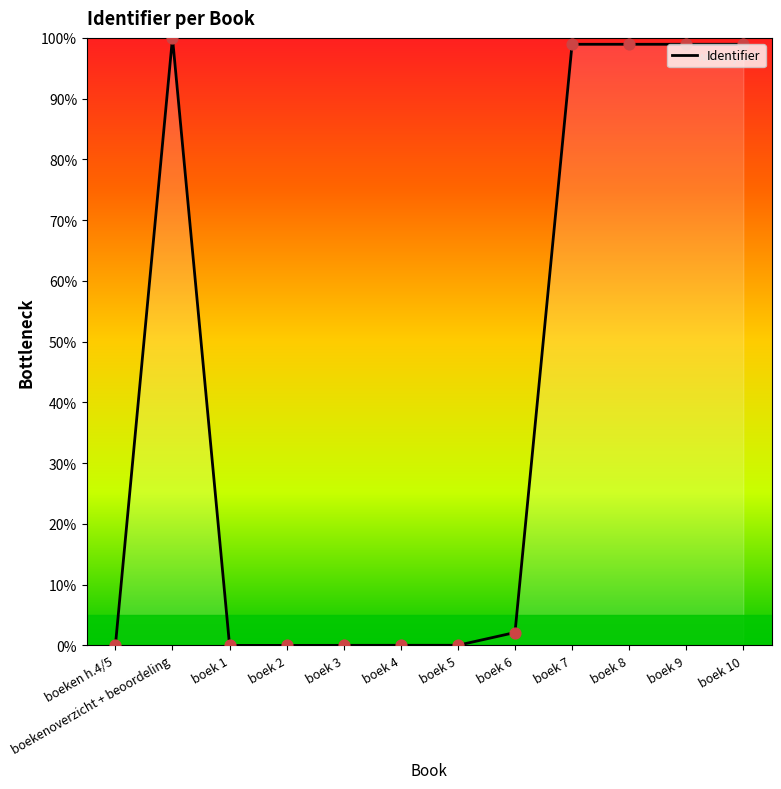

Approximately how many times larger is the value at boek 8 compared to boek 6?

46.6